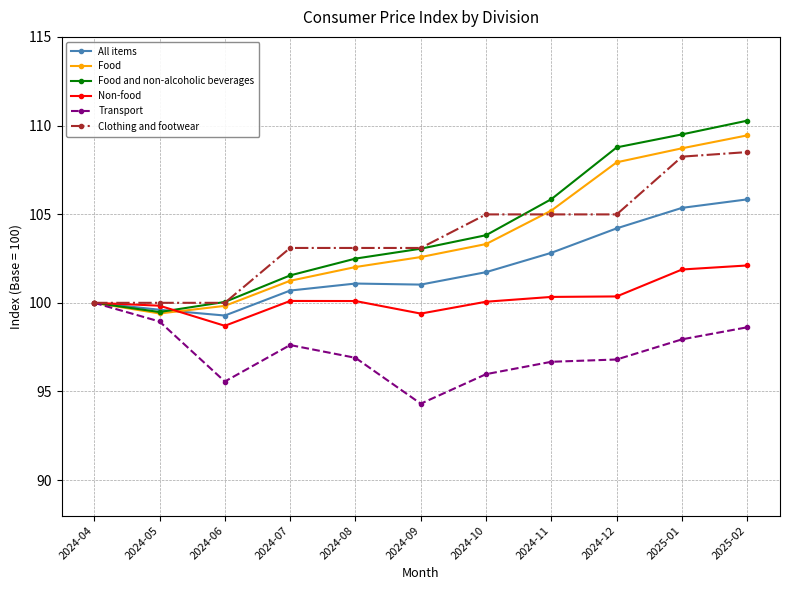

How many categories are shown in the chart?

11